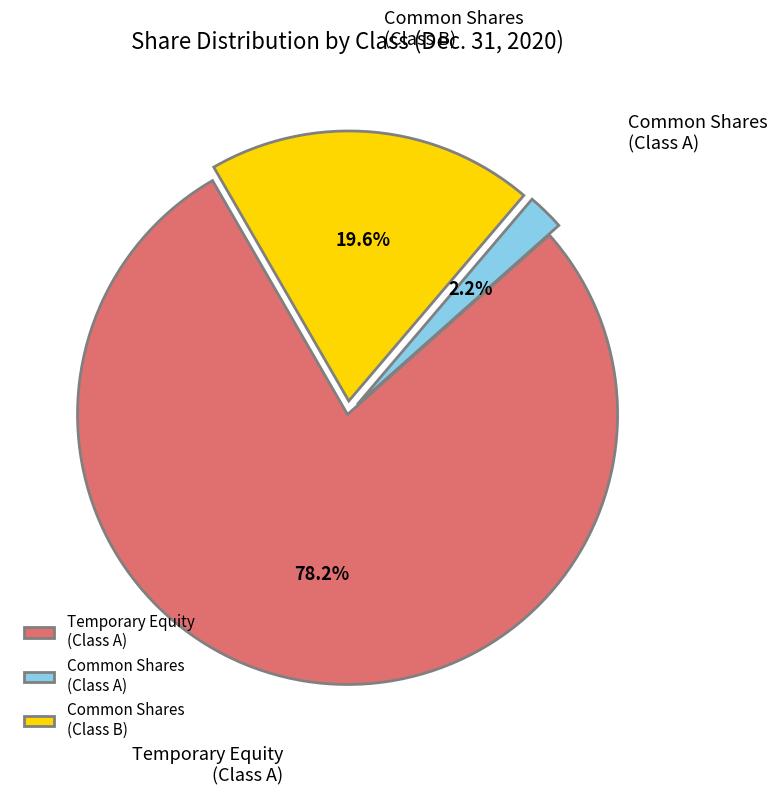

Between Temporary Equity (Class A) and Common Shares (Class A), which is larger?

Temporary Equity (Class A)